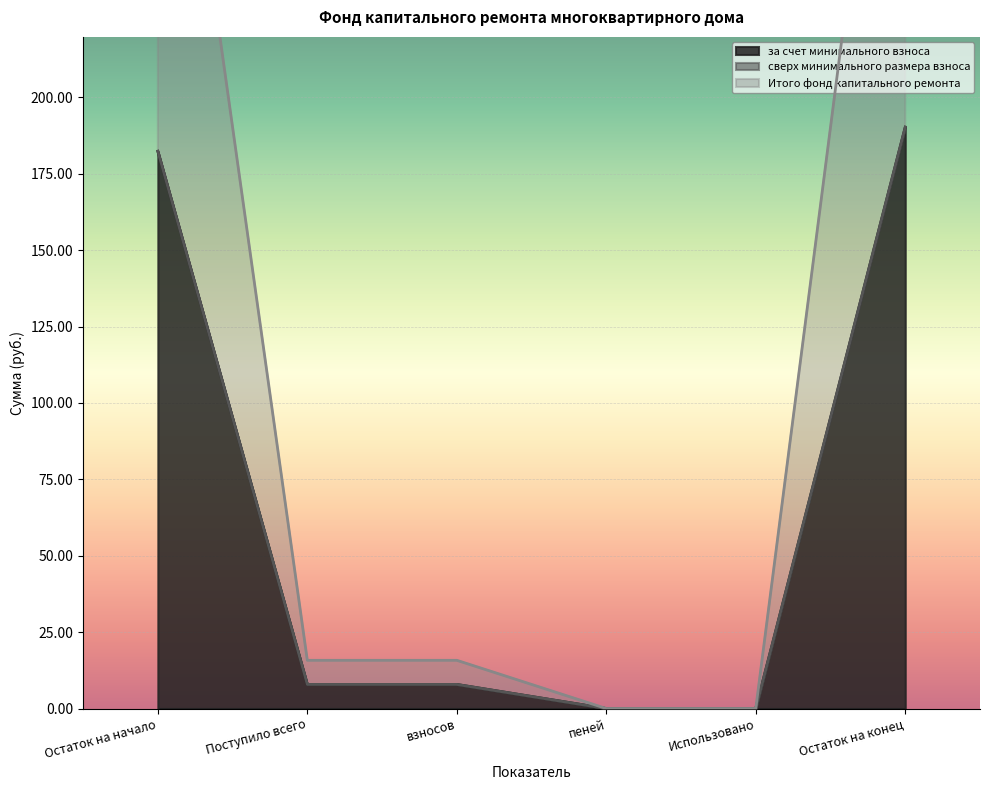

True or false: Итого фонд капитального ремонта has a value of 323.2 at Остаток на конец.

False